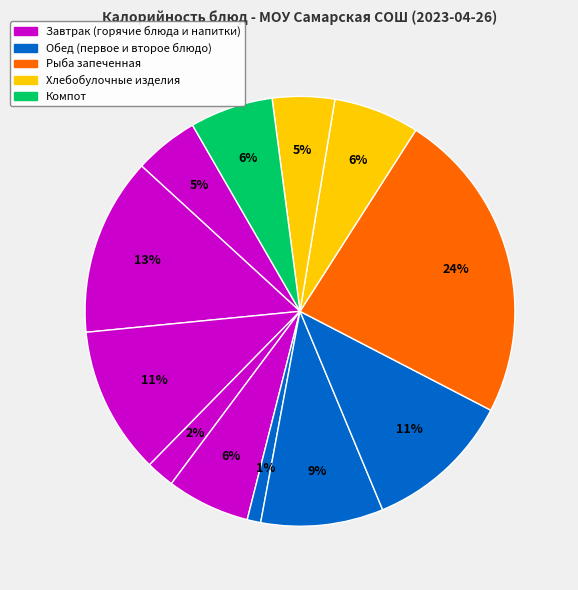

To the nearest percent, what is the average slice percentage?

8%